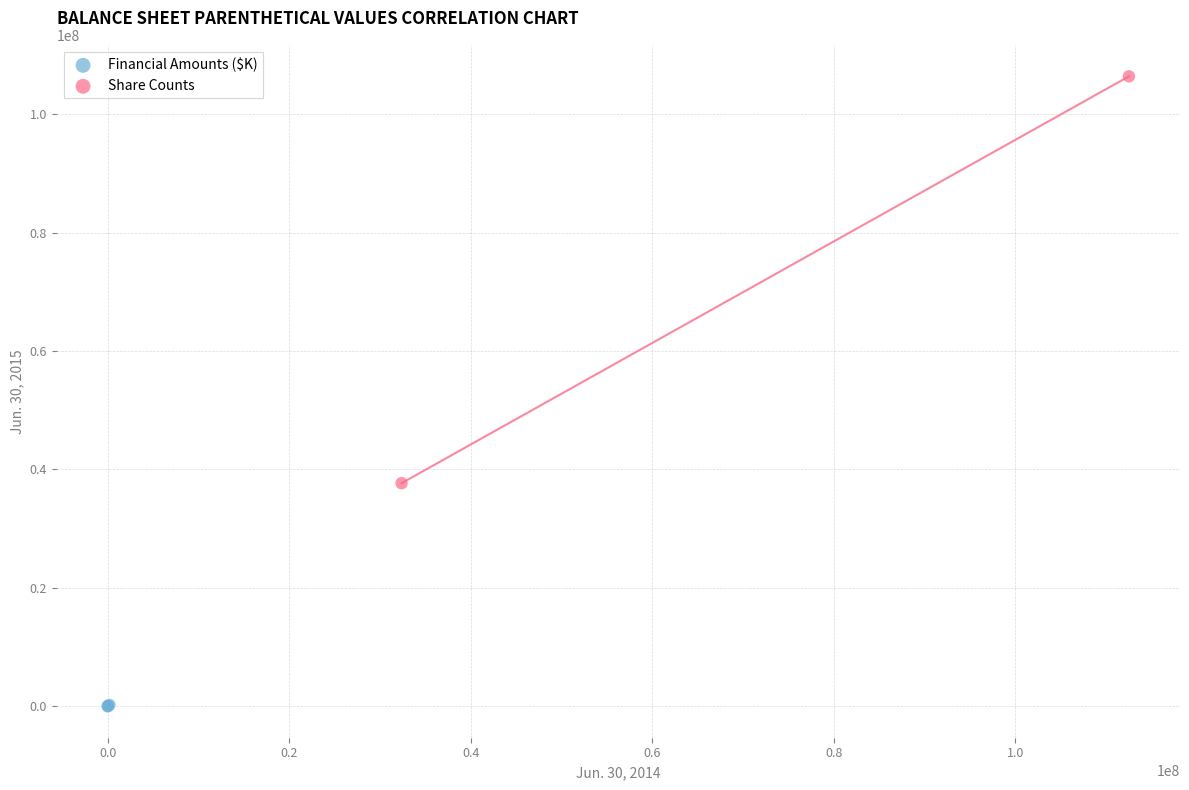

What are all the series names shown in the legend?

Financial Amounts ($K), Share Counts